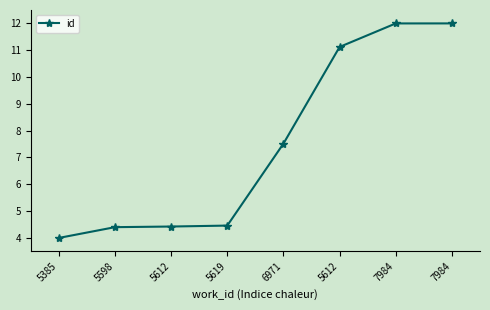

Count the number of values greater than 7.

4